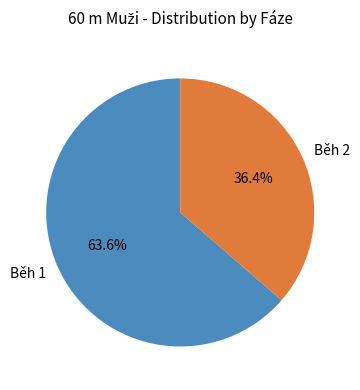

To the nearest percent, what is the difference between the Běh 2 and Běh 1 slice percentages?

27%